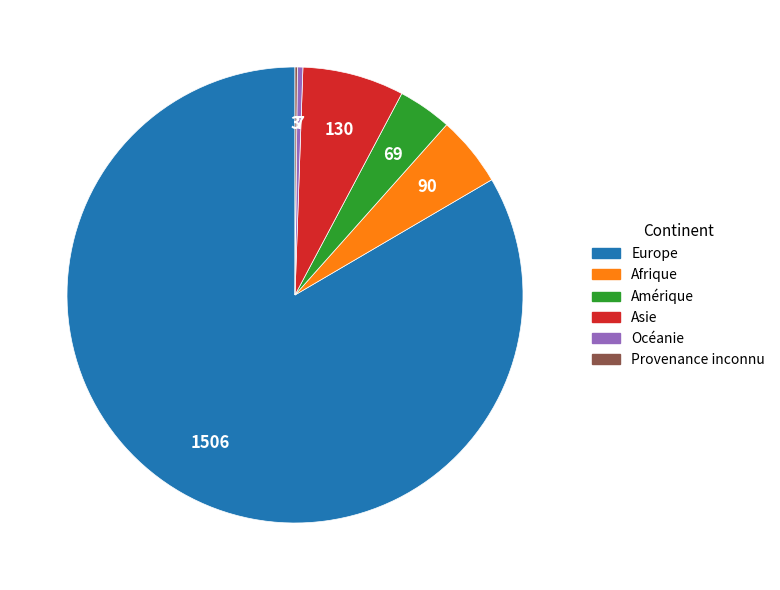

Does Europe represent more than half of the total?

Yes